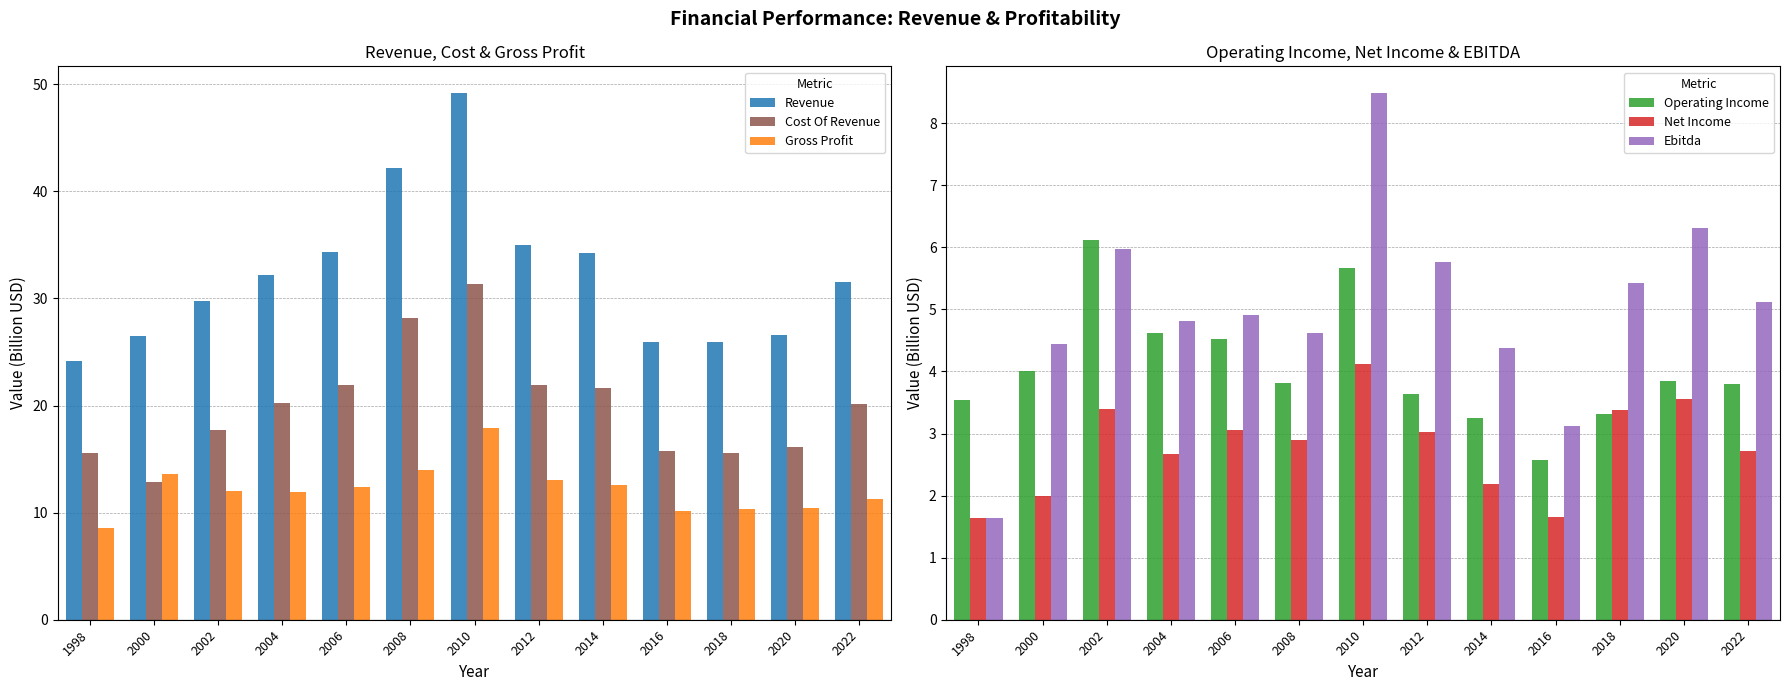

How many data points does each series have?

13